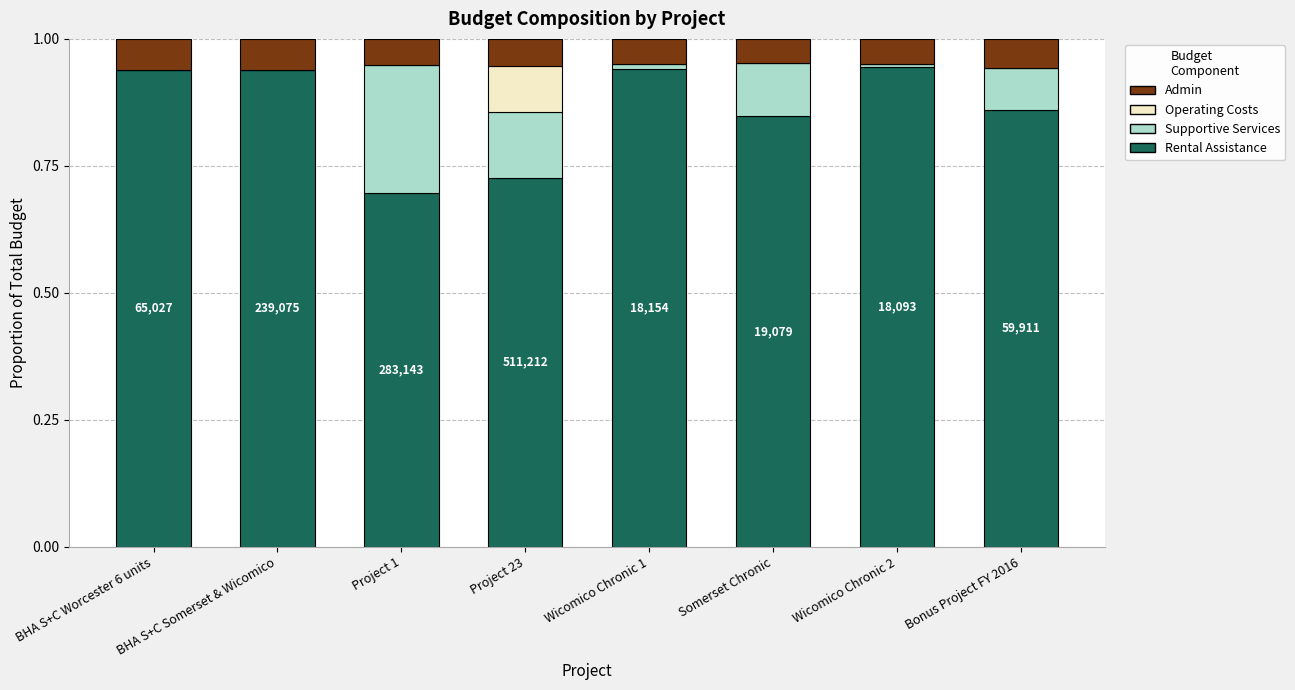

Are the bars grouped side by side (vs. stacked)?

No